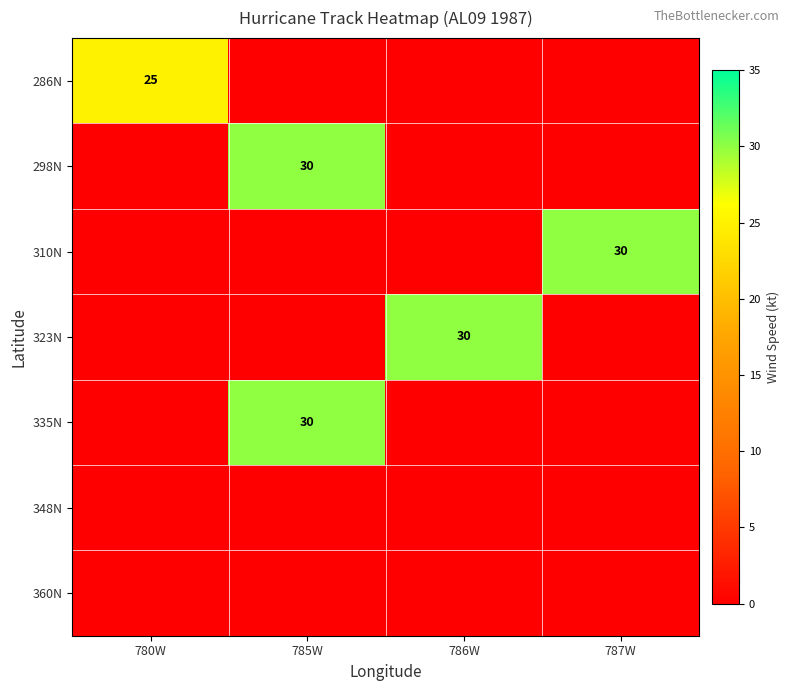

What is the difference between the 310N values at 786W and 787W?

30